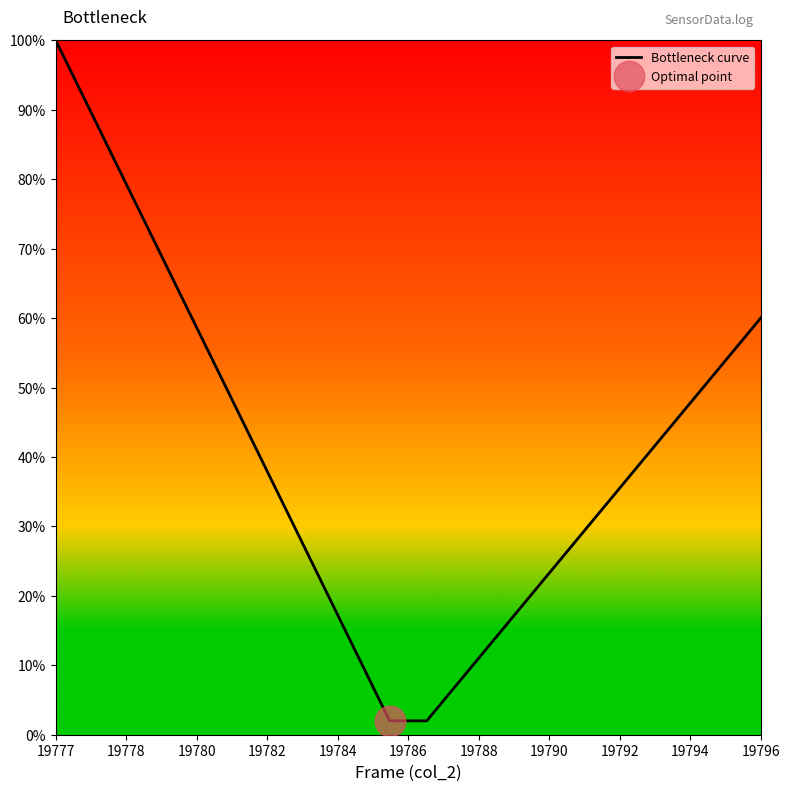

What is the label of the 20th point from the right?

19777